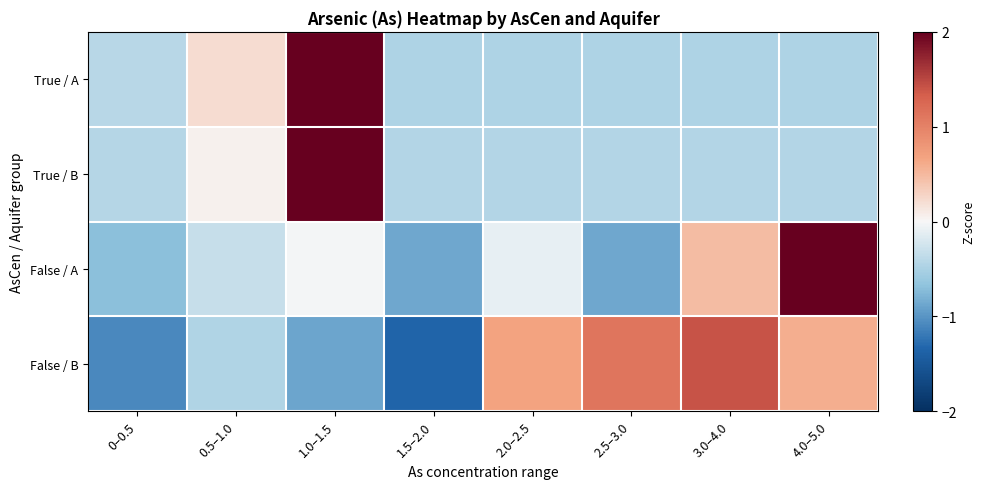

Which series has the largest range (max minus min)?

False / A